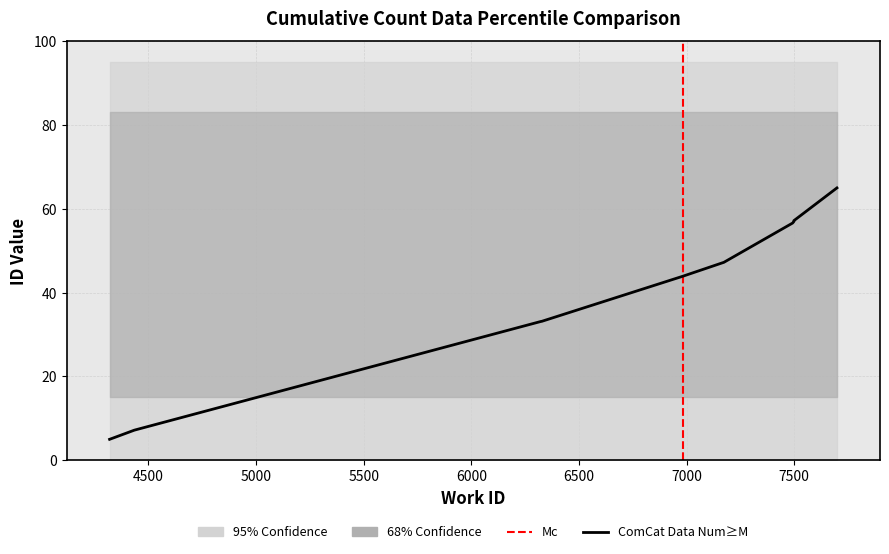

At which label does the data first exceed 47?

7173